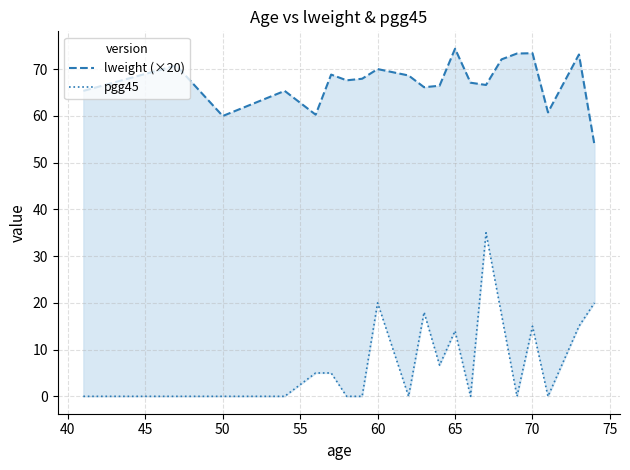

What is the difference between the second highest and minimum values in the pgg45 series?

20.0